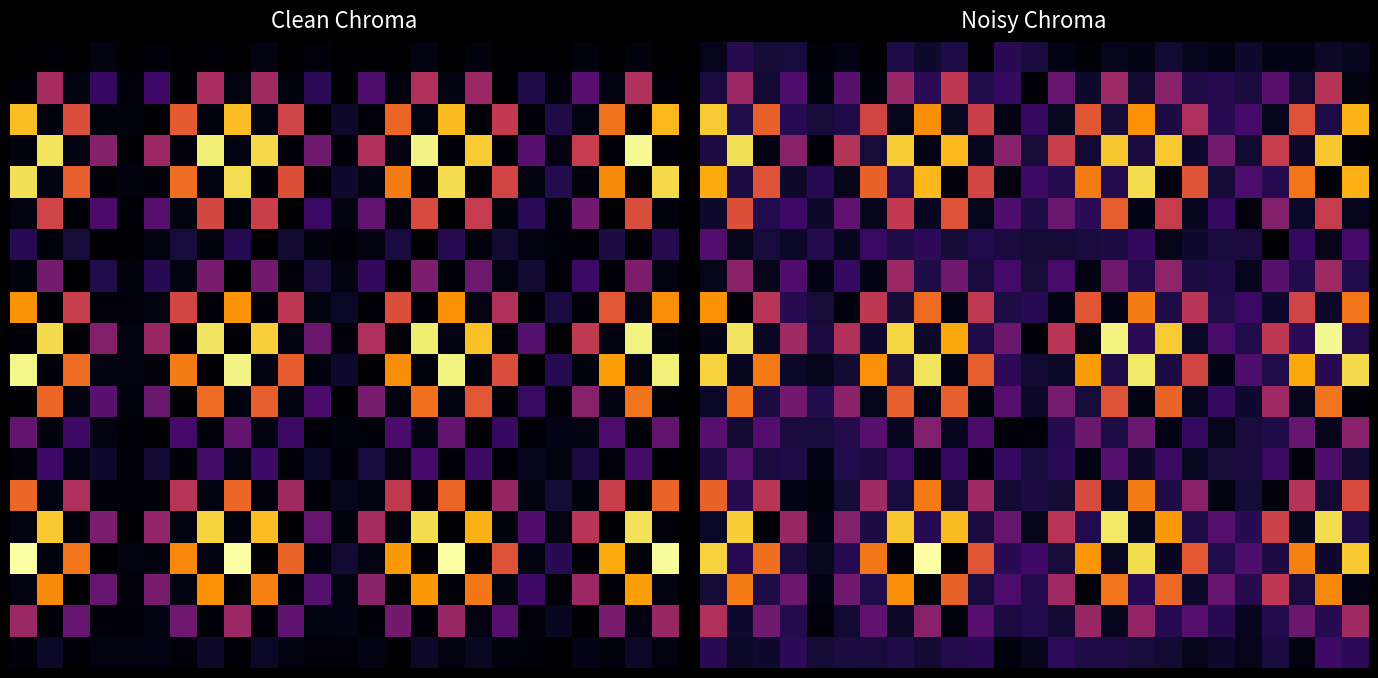

At which category does the chart reach its peak across all series?

8